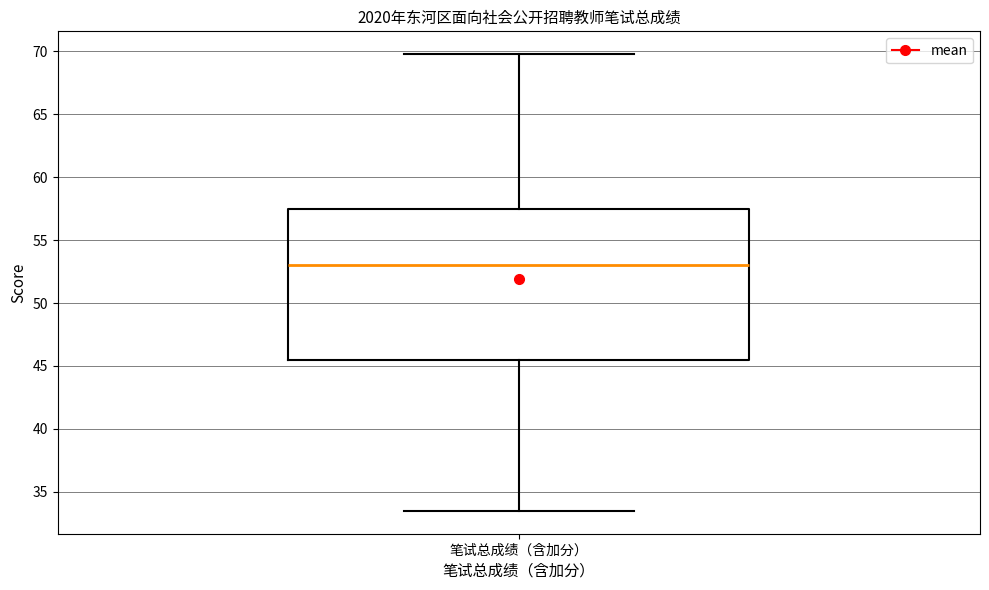

Transcribe this box plot: give where the median line is, the range the box spans, and where the two whiskers end, as read against the y-axis. The values are not printed on the chart, so give them approximately, as read against the axis.

median 53.0, box 45.5 to 57.5, whiskers 33.5 to 70.0